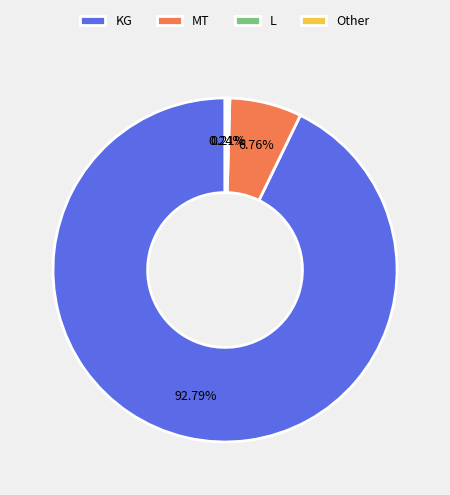

What portion of the pie excludes KG?

7.2%